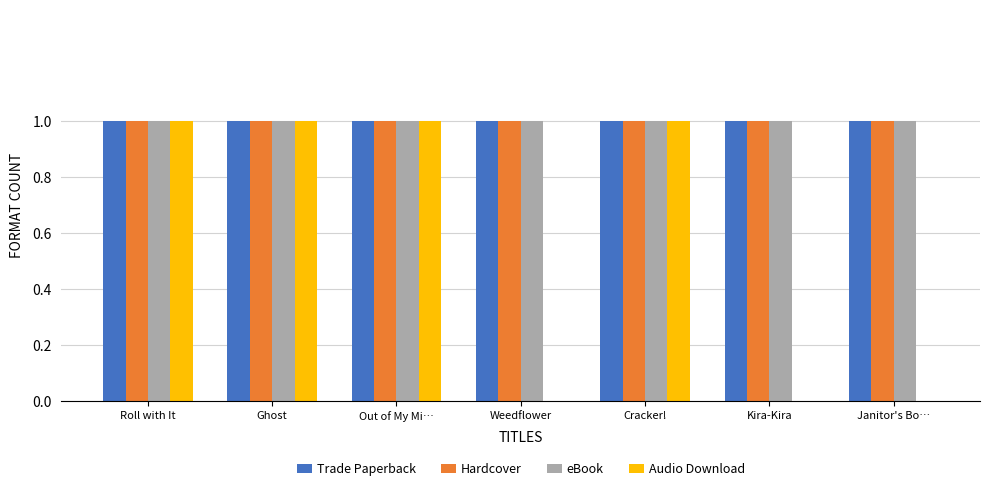

Which series changed the most between Ghost and Weedflower?

Audio Download